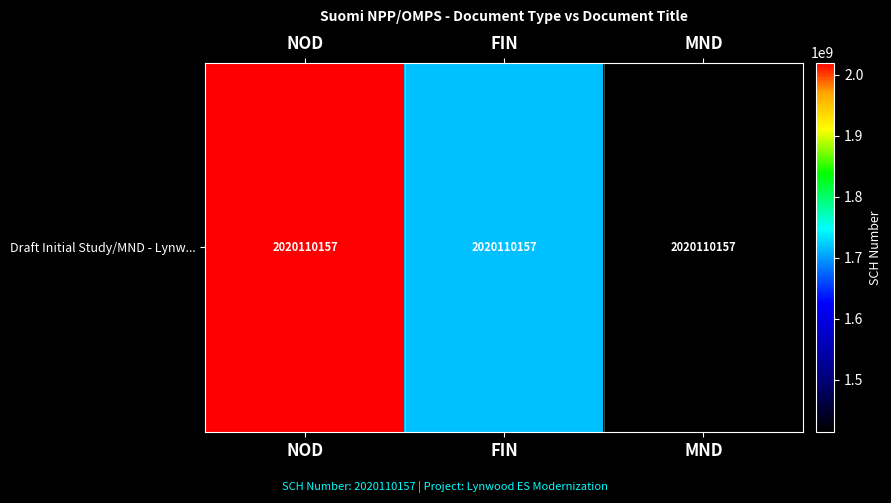

Where is the data nearest to the value 1717093633?

FIN